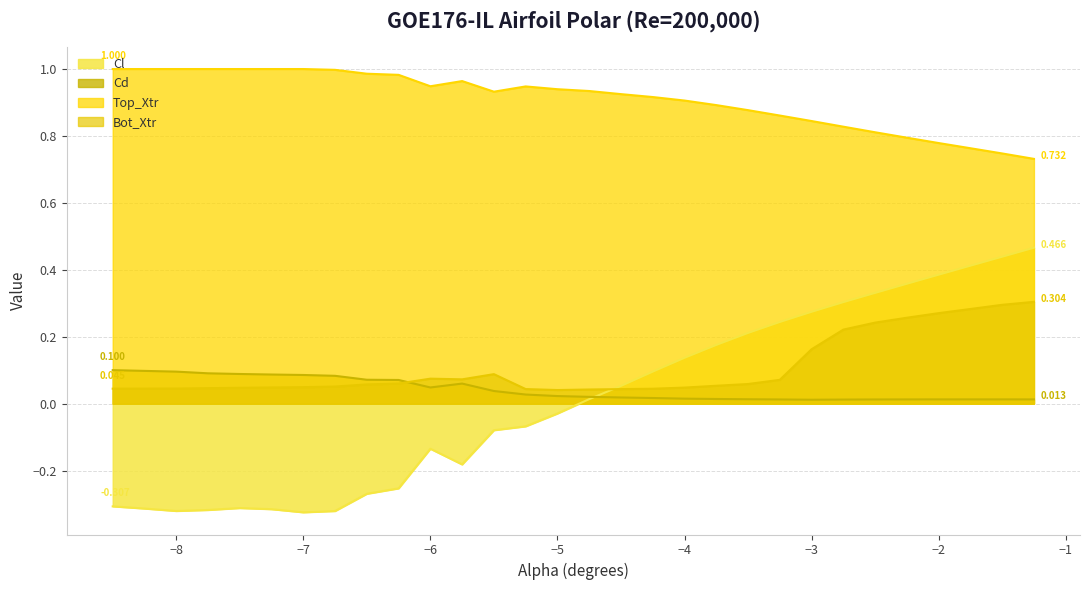

Reading left to right, transcribe all the data shown in this chart.

Cl: -8.5=-0.3	-8.25=-0.3	-8.0=-0.3	-7.75=-0.3	-7.5=-0.3	-7.25=-0.3	-7.0=-0.3	-6.75=-0.3	-6.5=-0.3	-6.25=-0.3	-6.0=-0.1	-5.75=-0.2	-5.5=-0.1	-5.25=-0.1	-5.0=-0.0	-4.75=0.0	-4.5=0.1	-4.25=0.1	-4.0=0.1	-3.75=0.2	-3.5=0.2	-3.25=0.2	-3.0=0.3	-2.75=0.3	-2.5=0.3	-2.25=0.4	-2.0=0.4	-1.75=0.4	-1.5=0.4	-1.25=0.5
Cd: -8.5=0.1	-8.25=0.1	-8.0=0.1	-7.75=0.1	-7.5=0.1	-7.25=0.1	-7.0=0.1	-6.75=0.1	-6.5=0.1	-6.25=0.1	-6.0=0.0	-5.75=0.1	-5.5=0.0	-5.25=0.0	-5.0=0.0	-4.75=0.0	-4.5=0.0	-4.25=0.0	-4.0=0.0	-3.75=0.0	-3.5=0.0	-3.25=0.0	-3.0=0.0	-2.75=0.0	-2.5=0.0	-2.25=0.0	-2.0=0.0	-1.75=0.0	-1.5=0.0	-1.25=0.0
Top_Xtr: -8.5=1.0	-8.25=1.0	-8.0=1.0	-7.75=1.0	-7.5=1.0	-7.25=1.0	-7.0=1.0	-6.75=1.0	-6.5=1.0	-6.25=1.0	-6.0=0.9	-5.75=1.0	-5.5=0.9	-5.25=0.9	-5.0=0.9	-4.75=0.9	-4.5=0.9	-4.25=0.9	-4.0=0.9	-3.75=0.9	-3.5=0.9	-3.25=0.9	-3.0=0.8	-2.75=0.8	-2.5=0.8	-2.25=0.8	-2.0=0.8	-1.75=0.8	-1.5=0.7	-1.25=0.7
Bot_Xtr: -8.5=0.0	-8.25=0.0	-8.0=0.0	-7.75=0.0	-7.5=0.0	-7.25=0.0	-7.0=0.0	-6.75=0.1	-6.5=0.1	-6.25=0.1	-6.0=0.1	-5.75=0.1	-5.5=0.1	-5.25=0.0	-5.0=0.0	-4.75=0.0	-4.5=0.0	-4.25=0.0	-4.0=0.0	-3.75=0.1	-3.5=0.1	-3.25=0.1	-3.0=0.2	-2.75=0.2	-2.5=0.2	-2.25=0.3	-2.0=0.3	-1.75=0.3	-1.5=0.3	-1.25=0.3